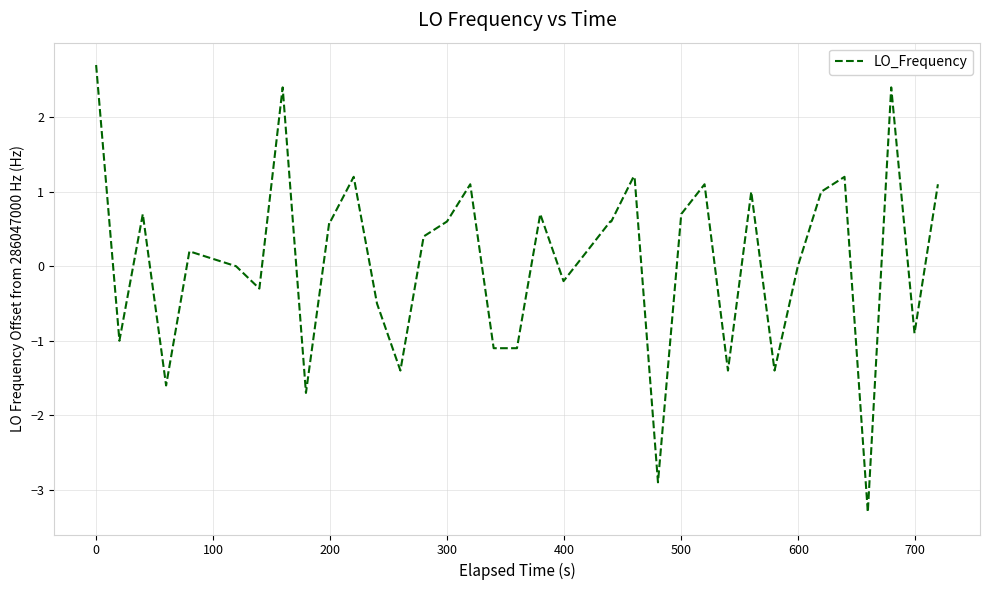

What is the maximum value shown in the chart?

2.7